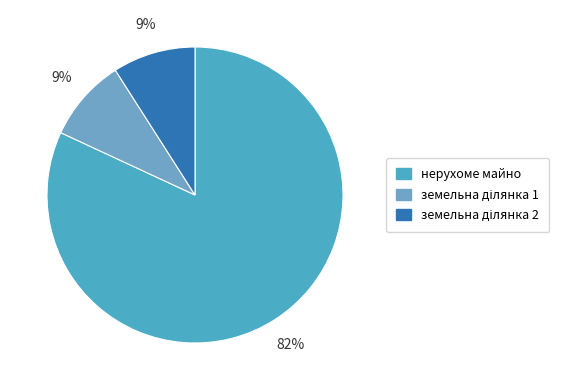

How many segments does this pie chart have?

3